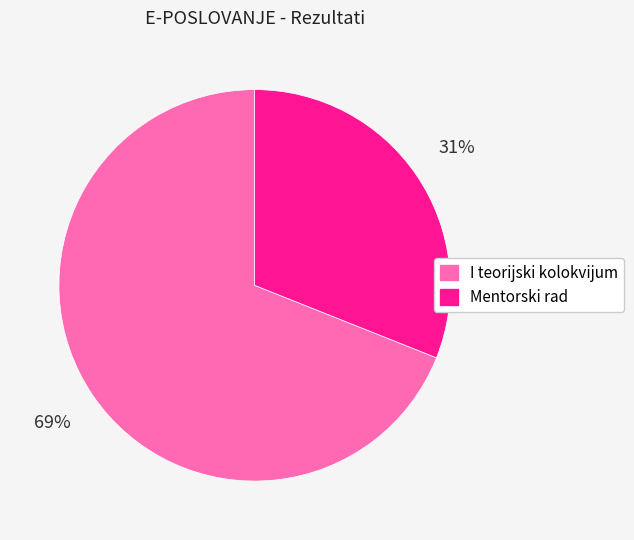

How many segments does this pie chart have?

2